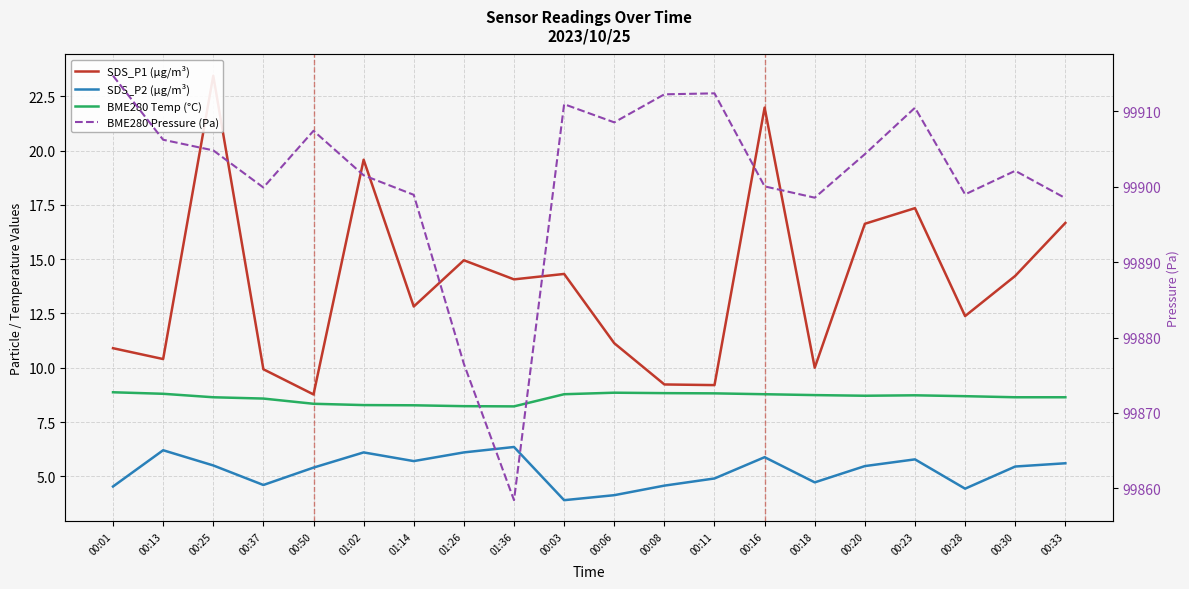

Is the value of BME280 Pressure (Pa) at 00:03 greater than the value of SDS_P2 (µg/m³) at 00:50?

Yes